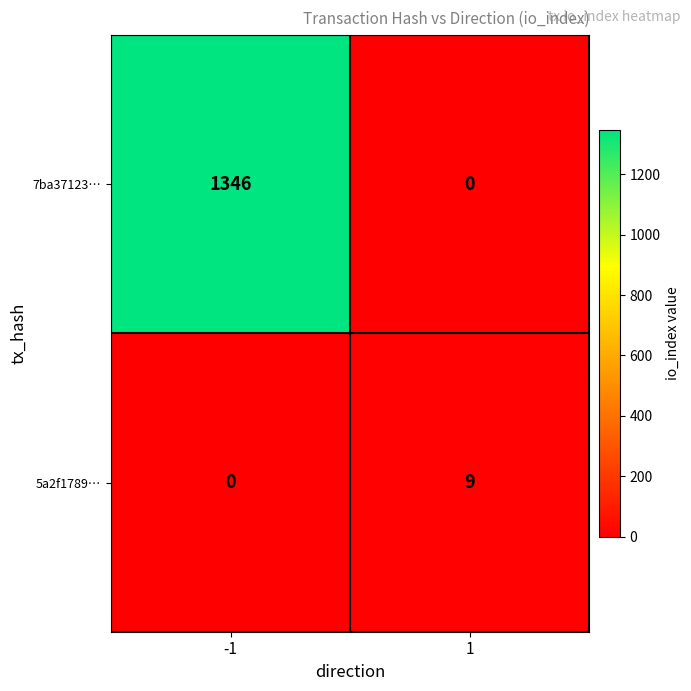

Between -1 and 1, which series saw the biggest shift?

7ba37123…